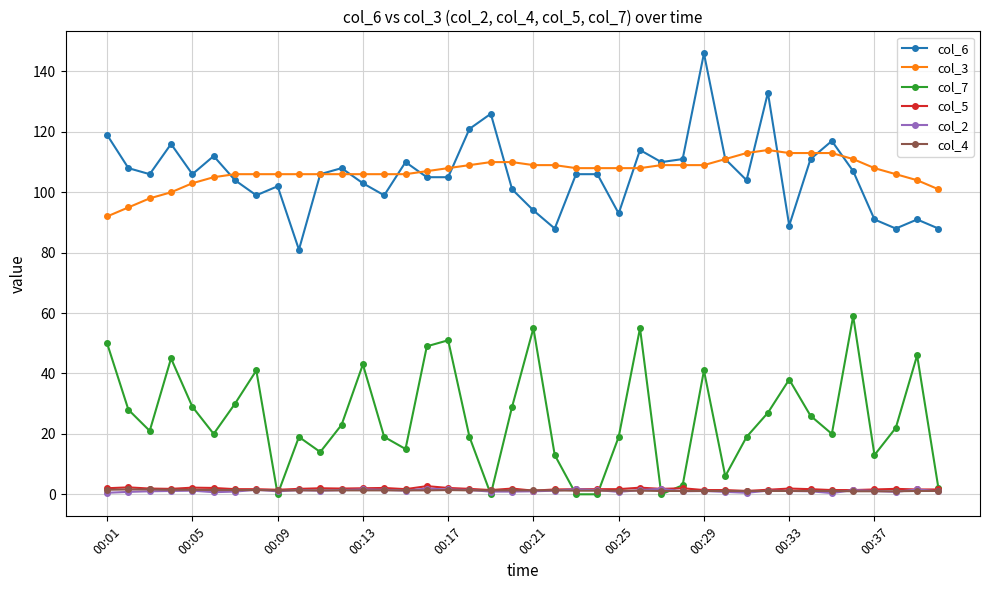

What is the value of the col_3 point at the 31st from the left?

113.0